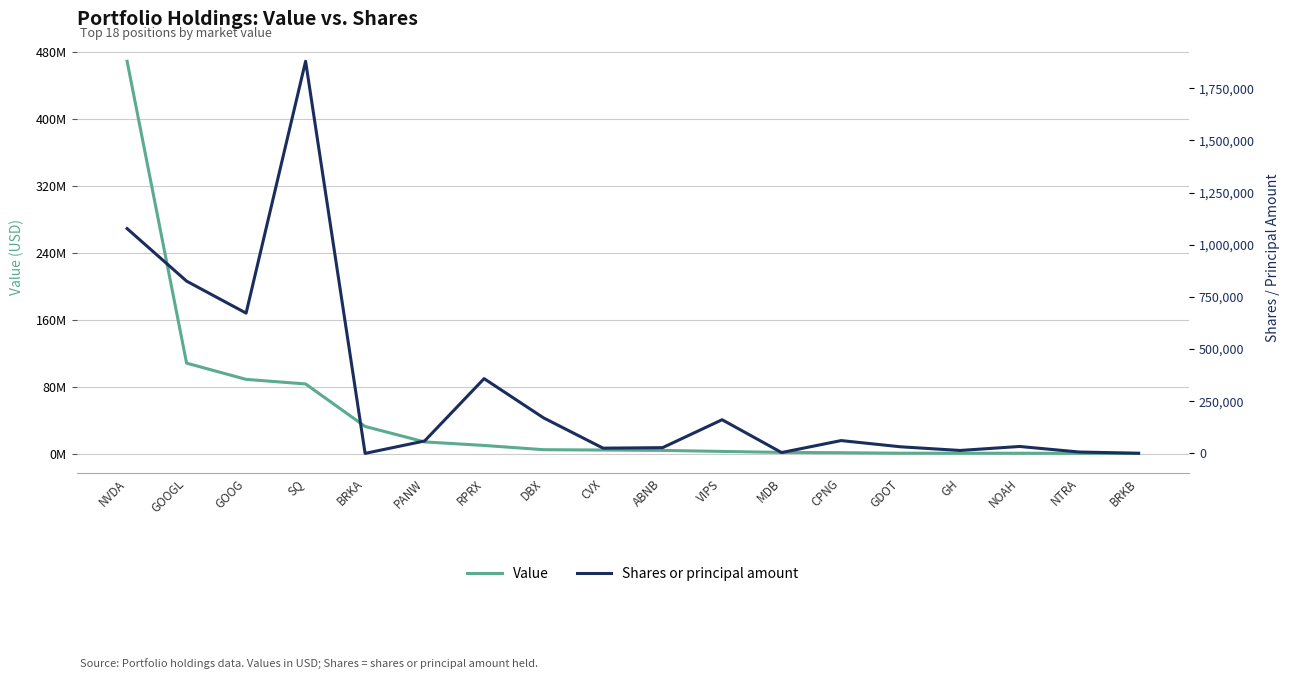

True or false: Shares or principal amount has a value of 2300 at MDB.

False